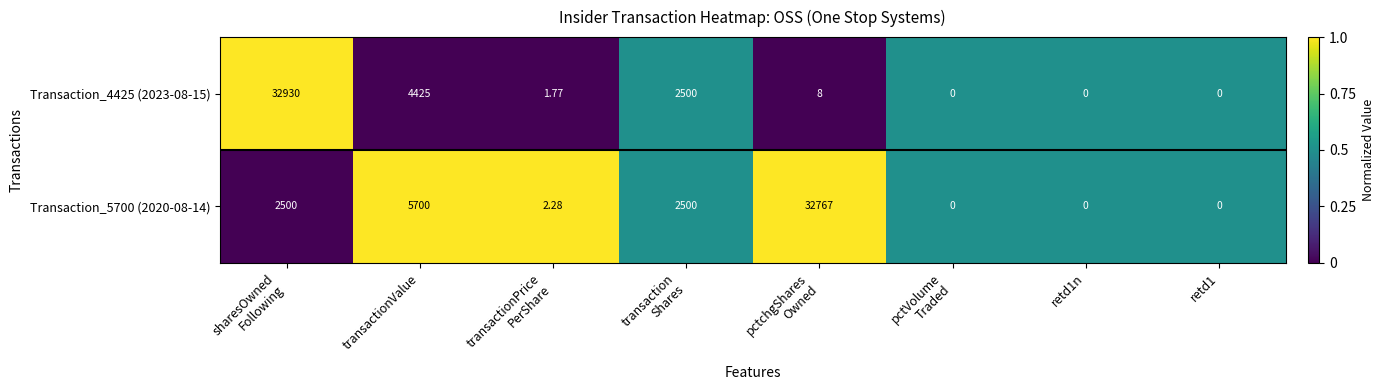

Where is Transaction_4425 (2023-08-15) nearest to the value 16465?

transactionValue